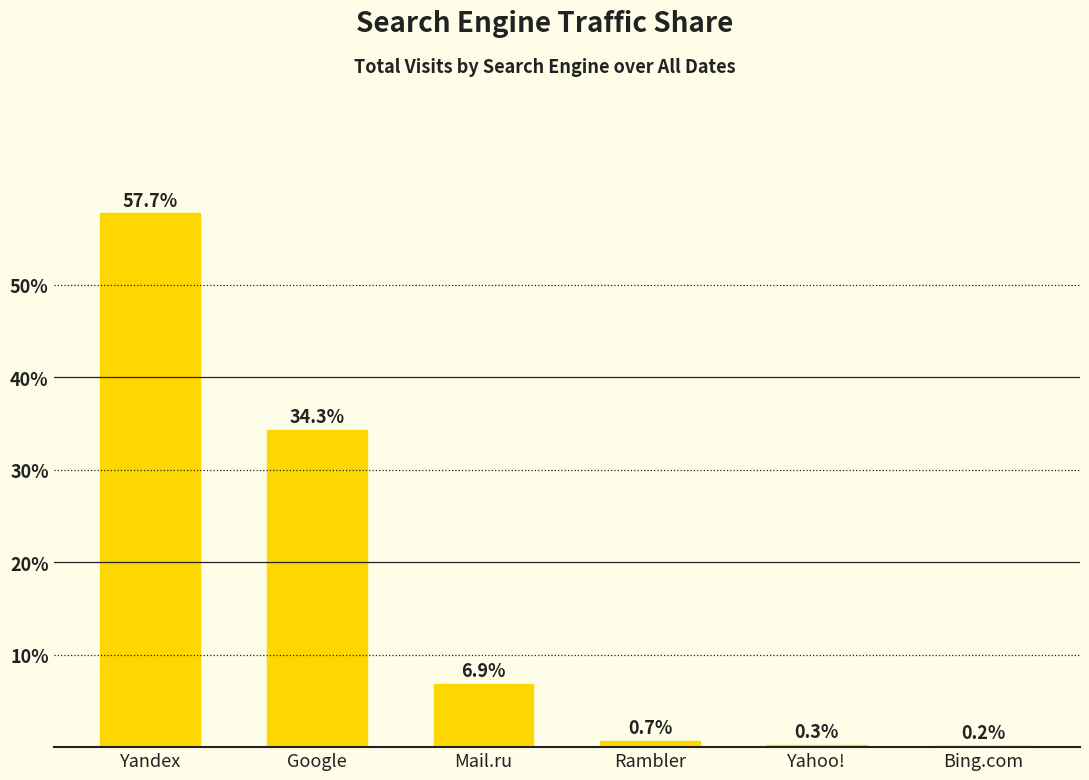

Reading left to right, what are all the values shown in this chart?

Yandex=57.7	Google=34.3	Mail.ru=6.9	Rambler=0.7	Yahoo!=0.3	Bing.com=0.2